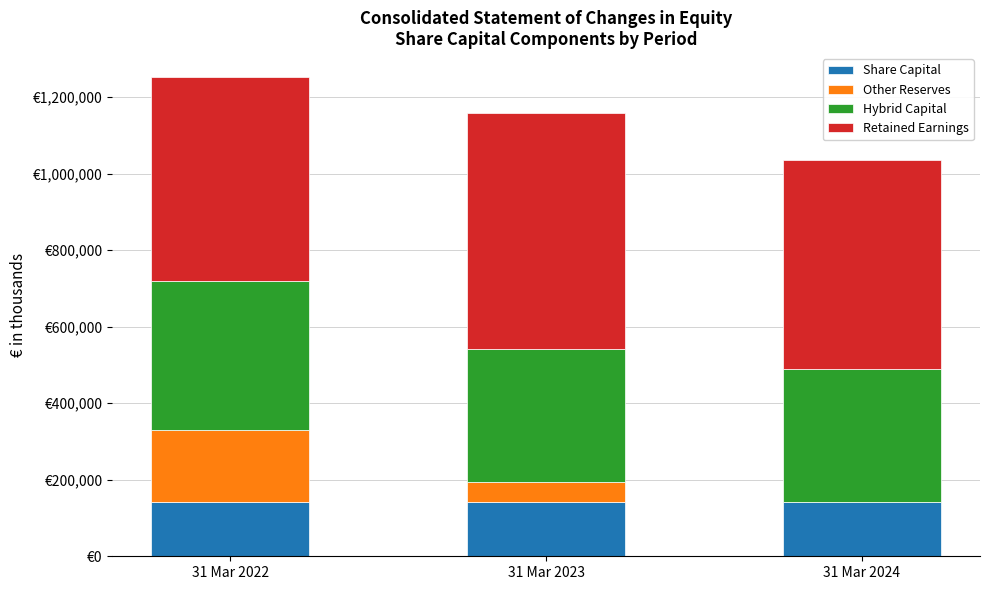

At which category is the sum across all series the highest?

31 Mar 2022